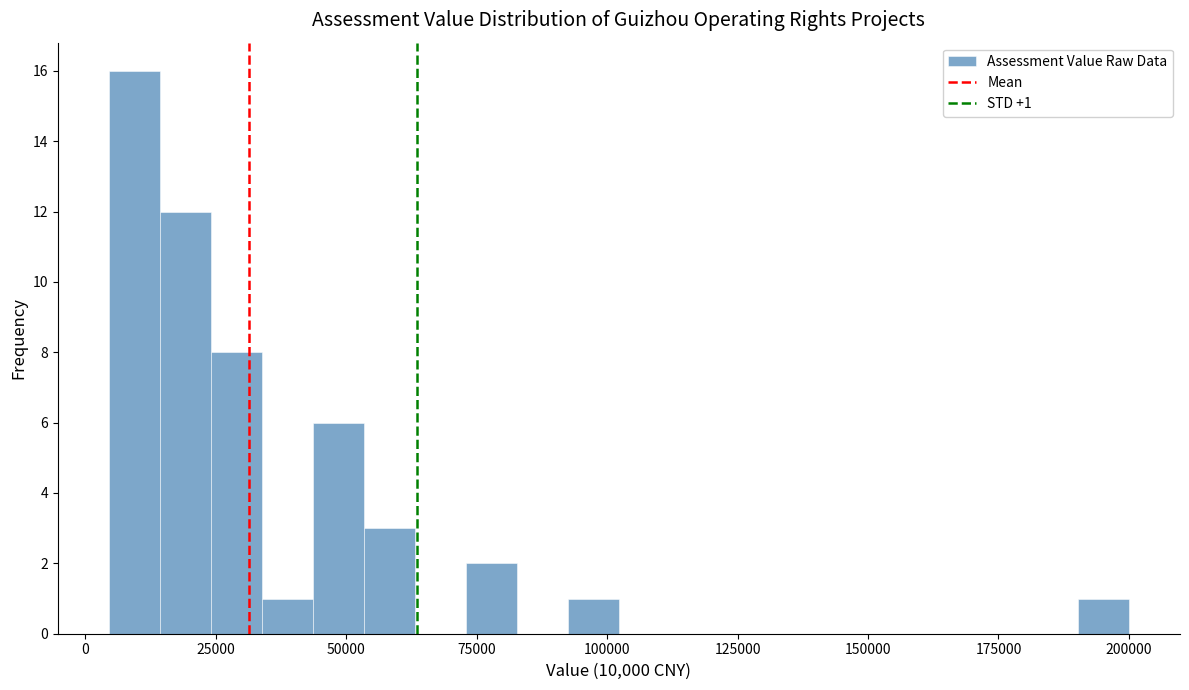

Around what value on the x-axis is the tallest bar? Give the approximate position of its centre, as read against the axis.

10000